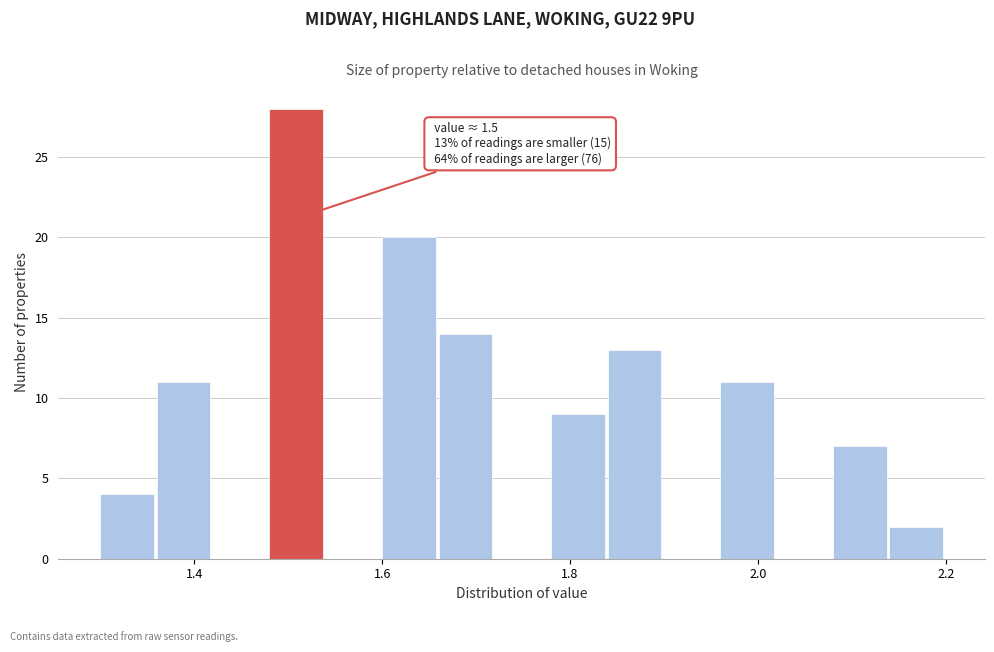

Around what value on the x-axis is the tallest bar? Give the approximate position of its centre, as read against the axis.

1.50